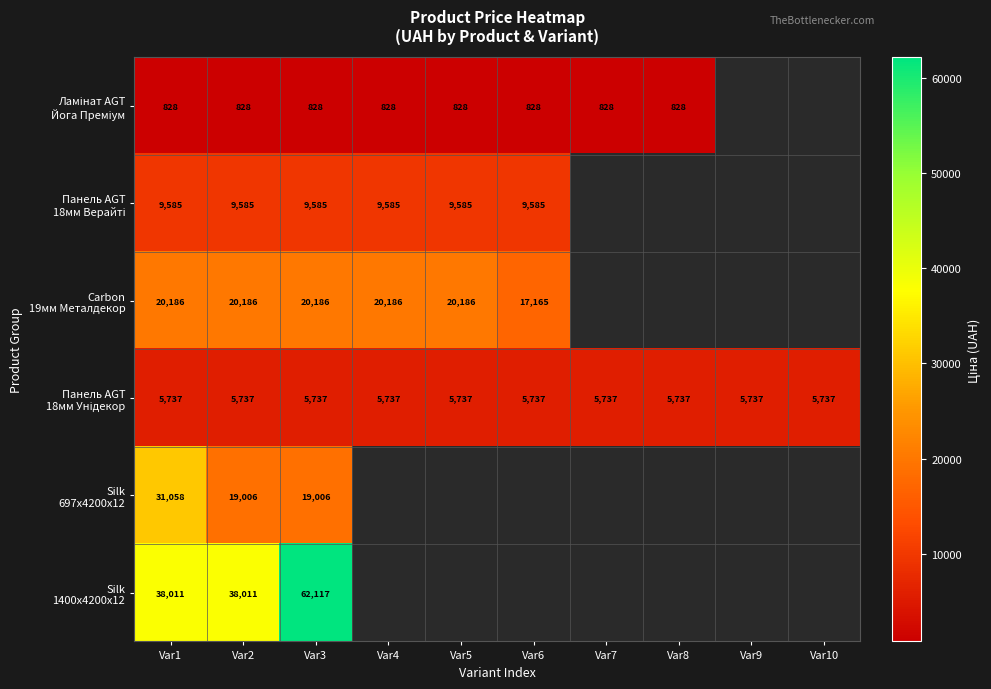

List the series in order of their peak value, highest first.

Silk 1400x4200x12, Silk 697x4200x12, Carbon 19мм Металдекор, Панель AGT 18мм Верайті, Панель AGT 18мм Унідекор, Ламінат AGT Йога Преміум